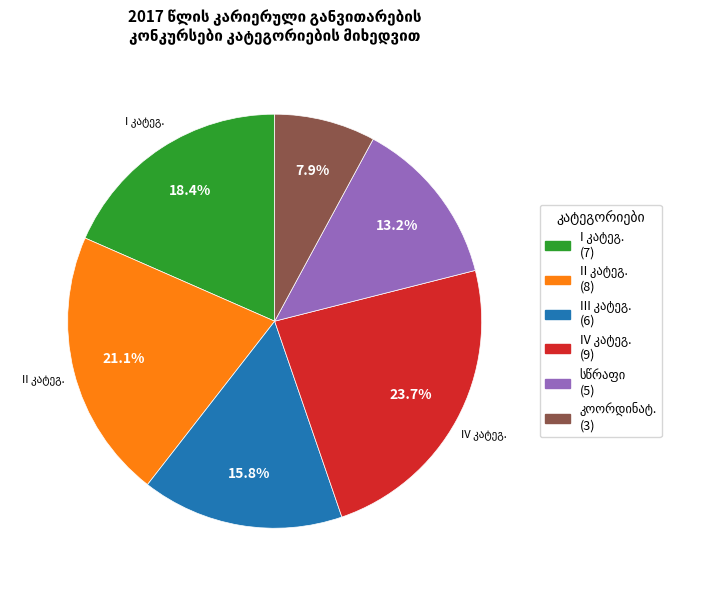

To the nearest percent, what is the average slice percentage?

17%